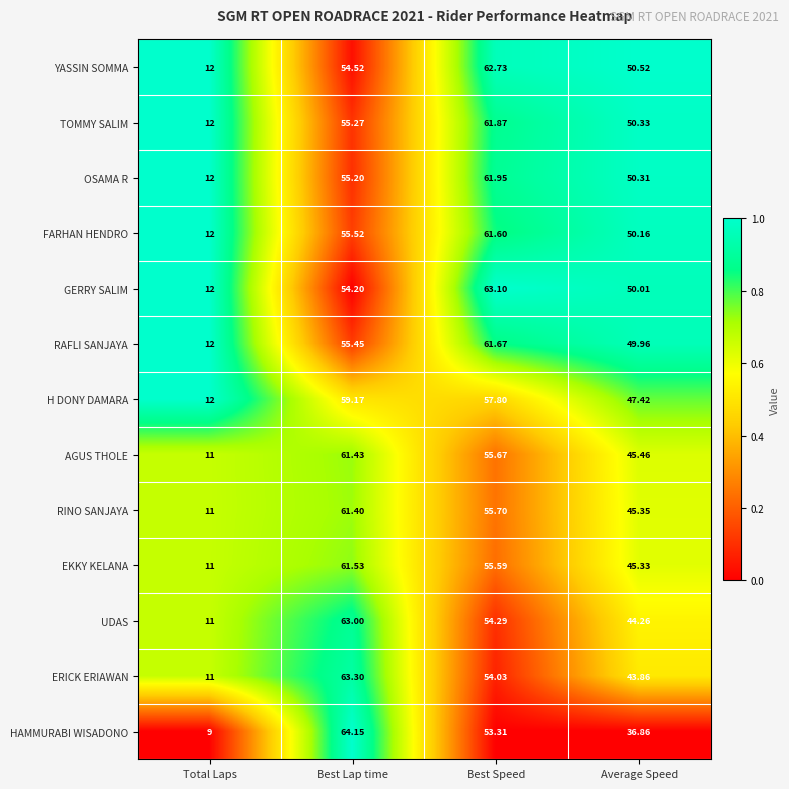

List the series in order of their peak value, lowest first.

H DONY DAMARA, RINO SANJAYA, AGUS THOLE, EKKY KELANA, FARHAN HENDRO, RAFLI SANJAYA, TOMMY SALIM, OSAMA R, YASSIN SOMMA, UDAS, GERRY SALIM, ERICK ERIAWAN, HAMMURABI WISADONO